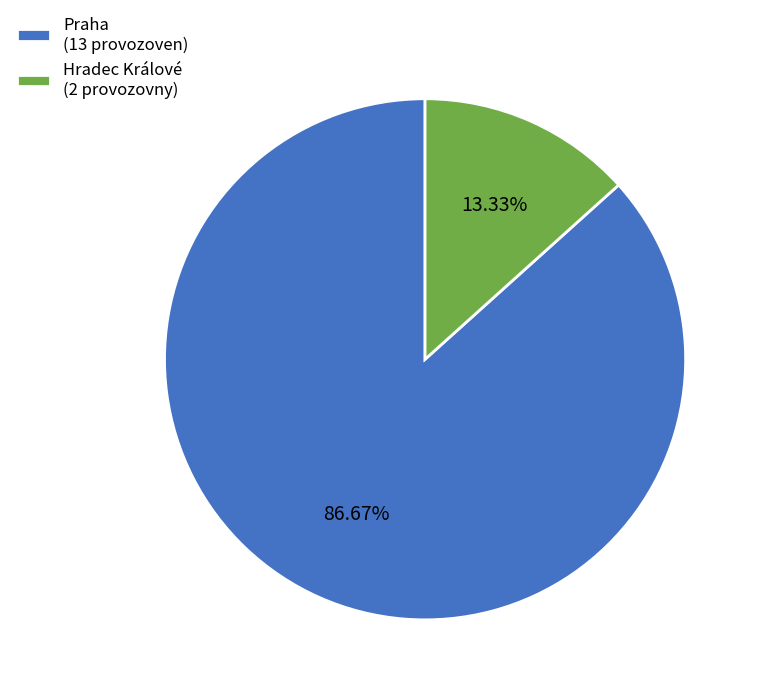

Does any single category account for the majority?

Yes